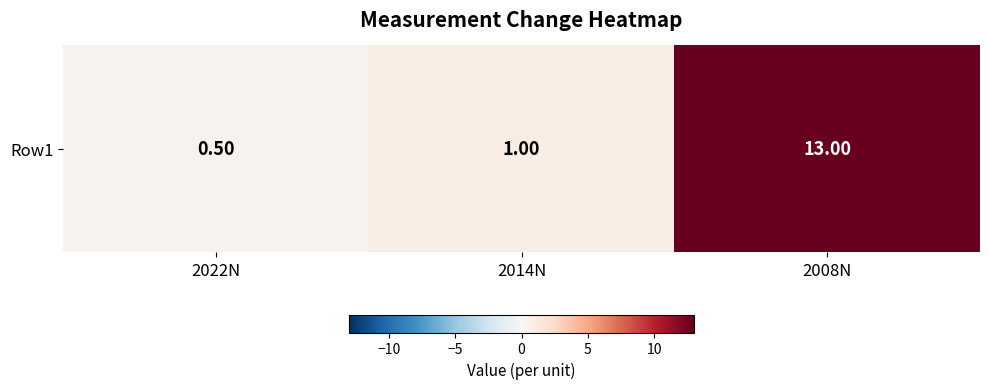

Reading right to left, what are all the values shown in this chart?

2008N=13.0	2014N=1.0	2022N=0.5